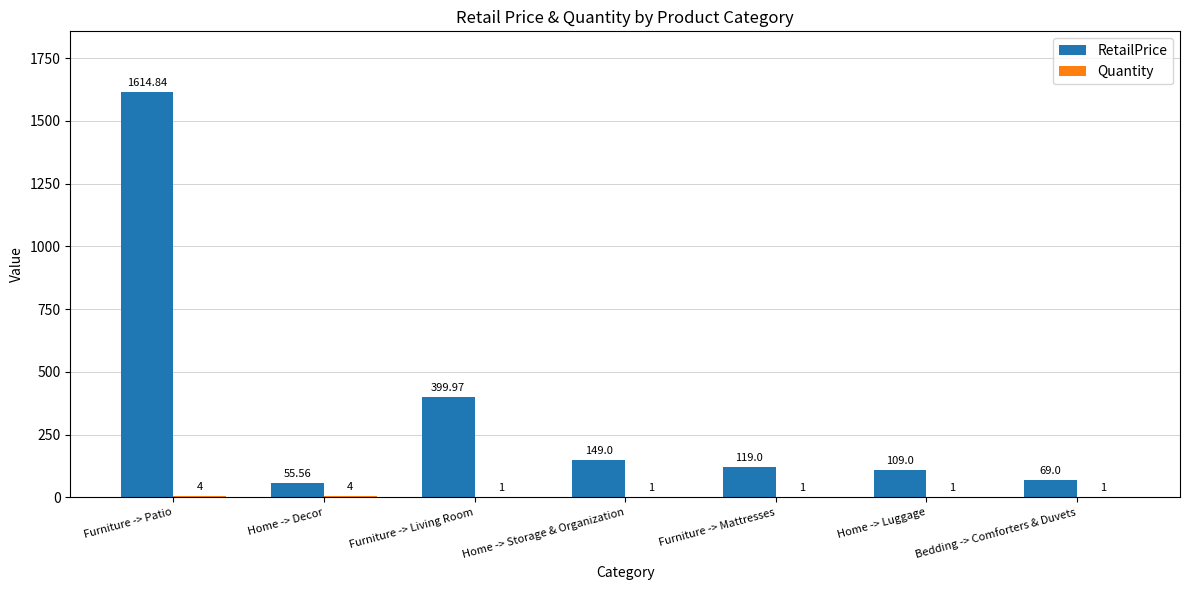

Which series has the largest total across all categories?

RetailPrice